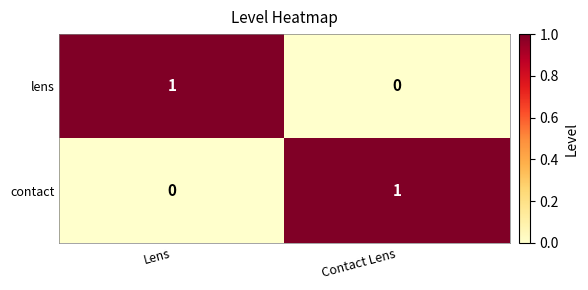

Rank the series at Lens from highest to lowest value.

lens, contact